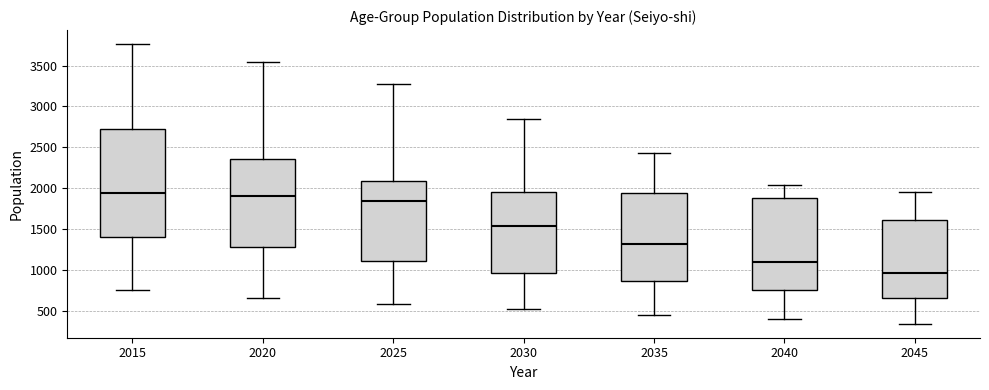

Where does the lower whisker of the box at x = 2040 end on the y-axis? The values are not printed on the chart, so give them approximately, as read against the axis.

400